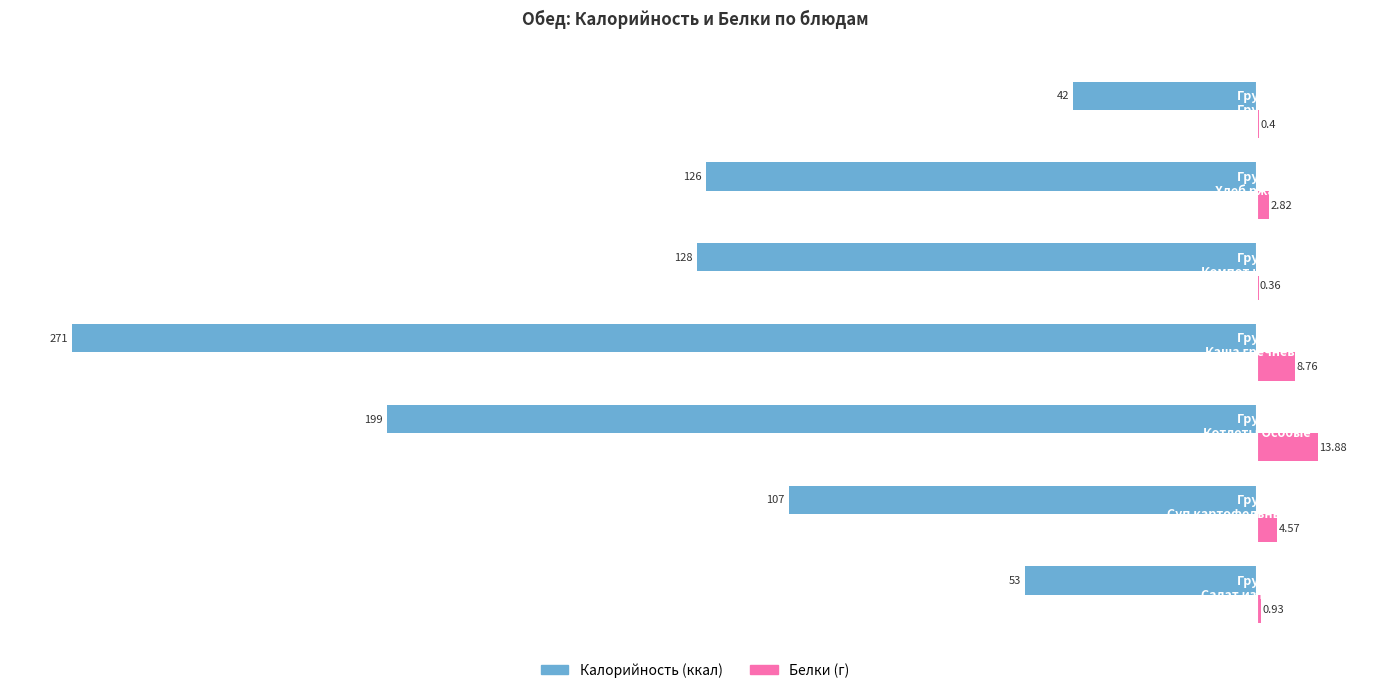

What position from the right is −200?

5